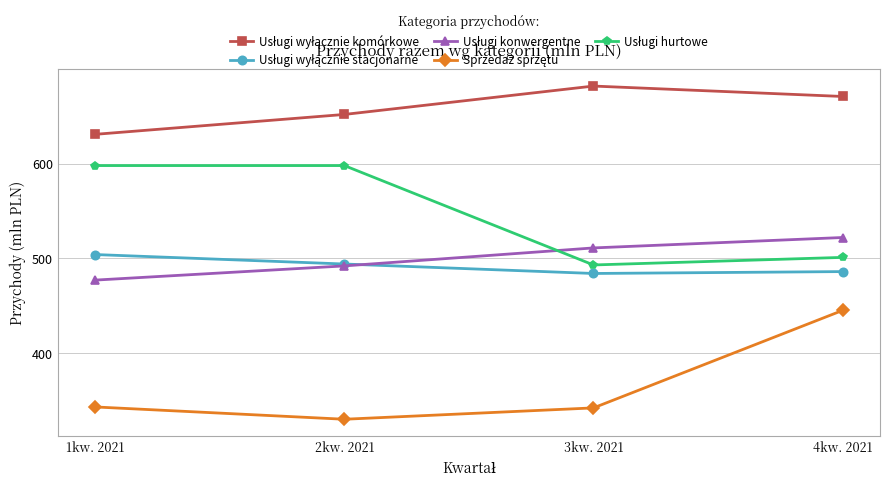

What is the label of the 2nd point from the right?

3kw. 2021